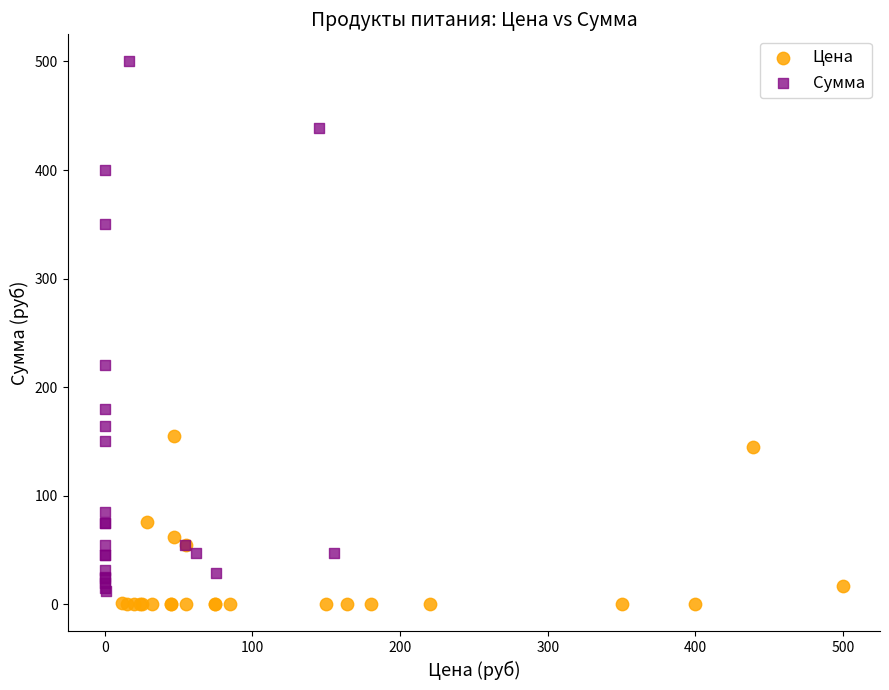

Which series has the widest spread of Y values?

Сумма